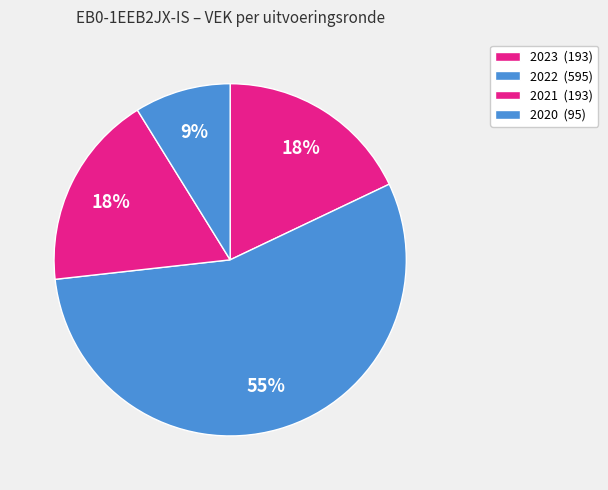

How many segments does this pie chart have?

4